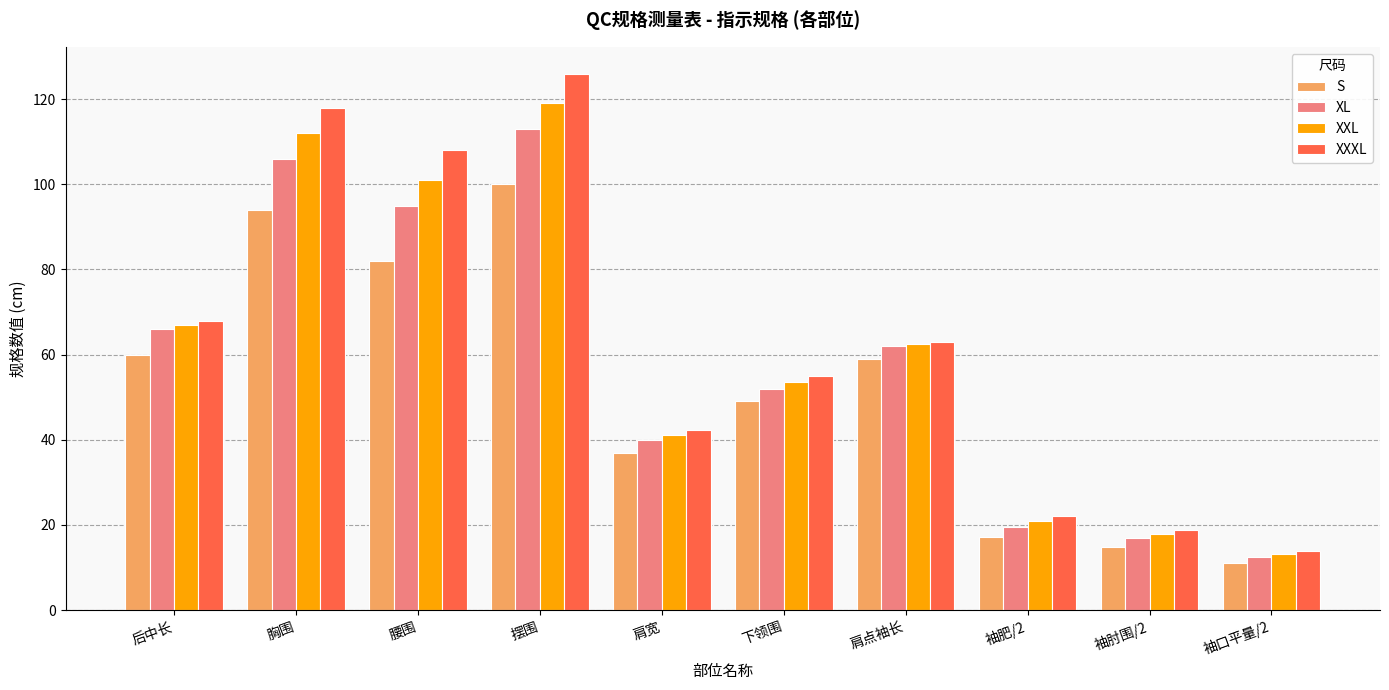

What is the label of the 8th bar from the left?

袖肥/2